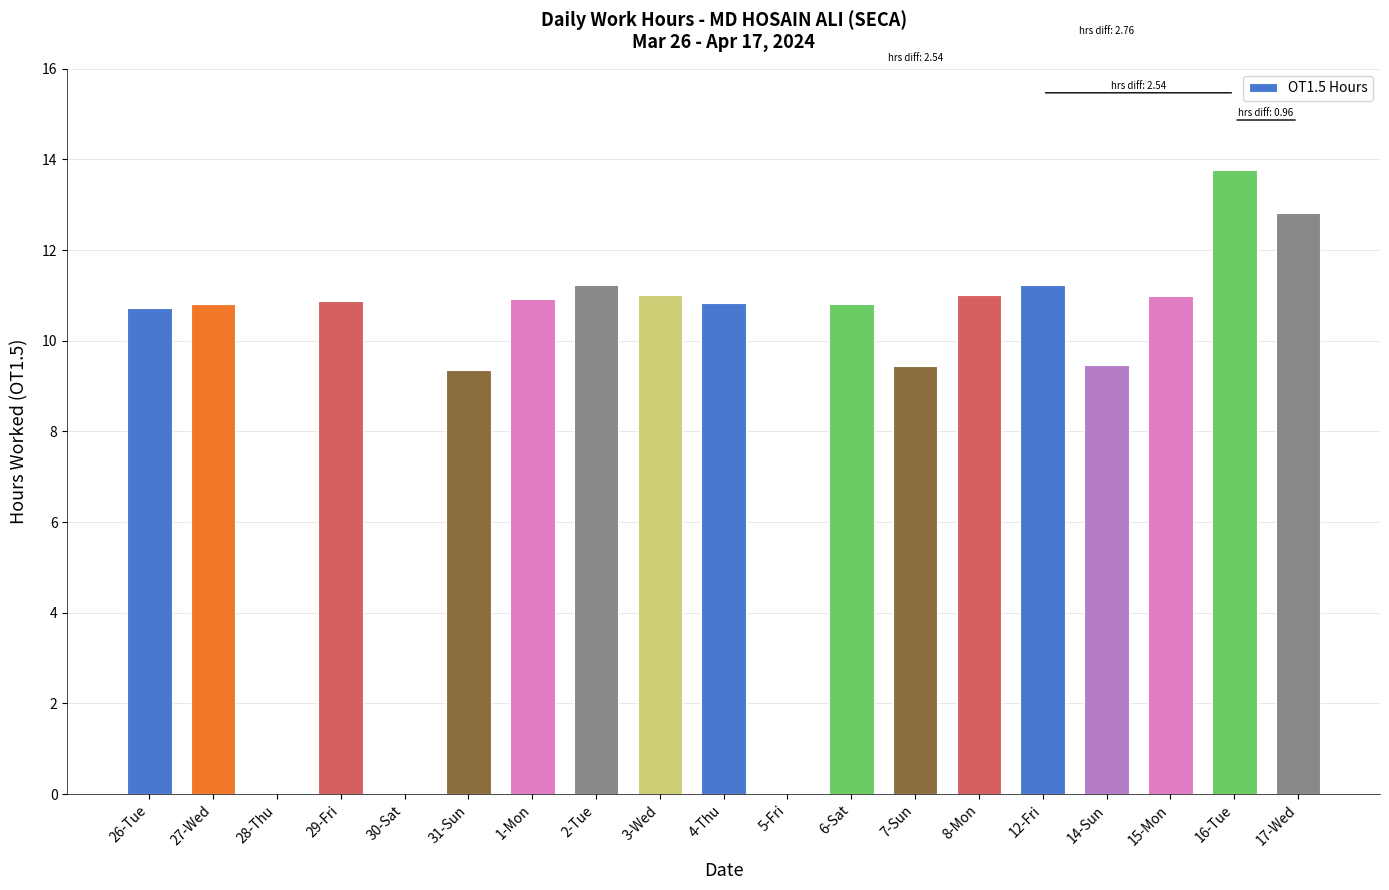

What is the sum of the values at 14-Sun and 8-Mon?

20.5